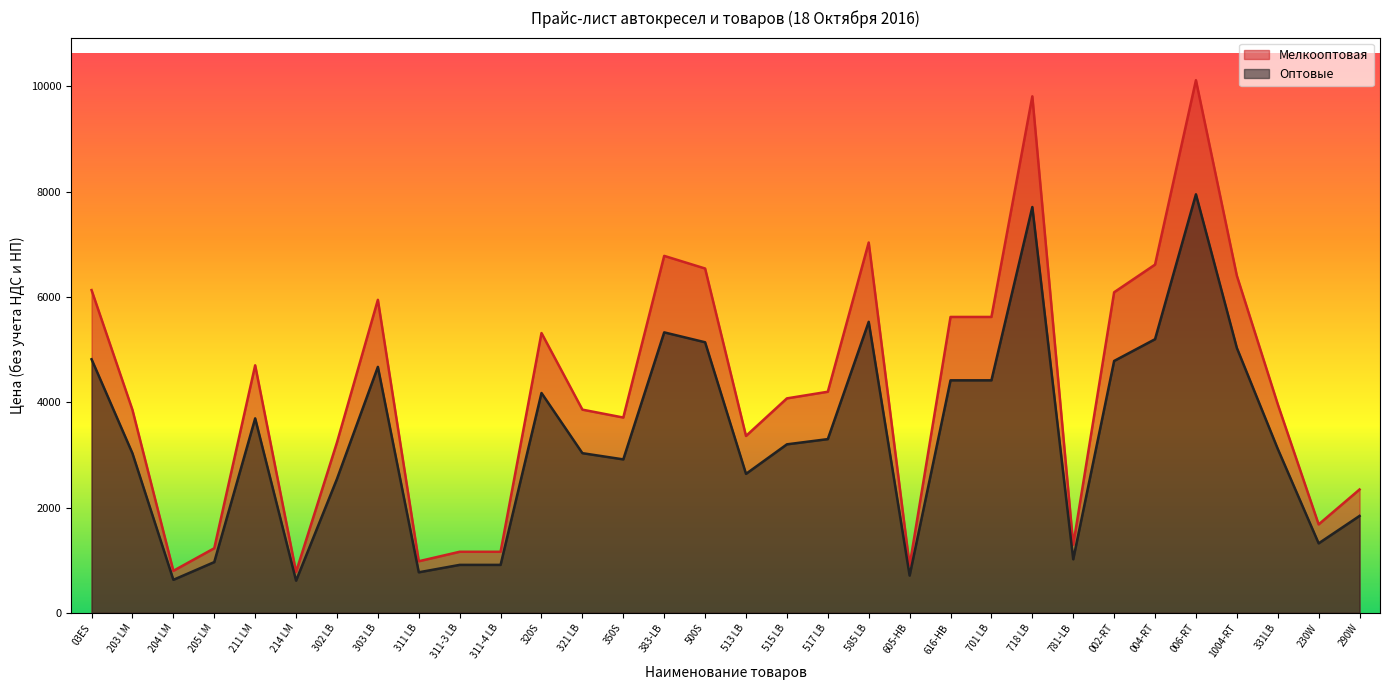

What position from the right is 303 LB?

25